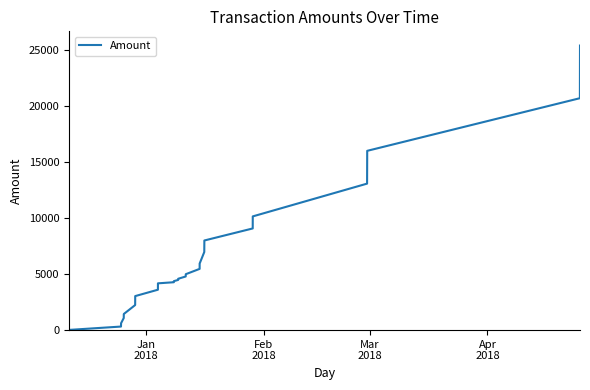

How many lines are shown in the chart?

1